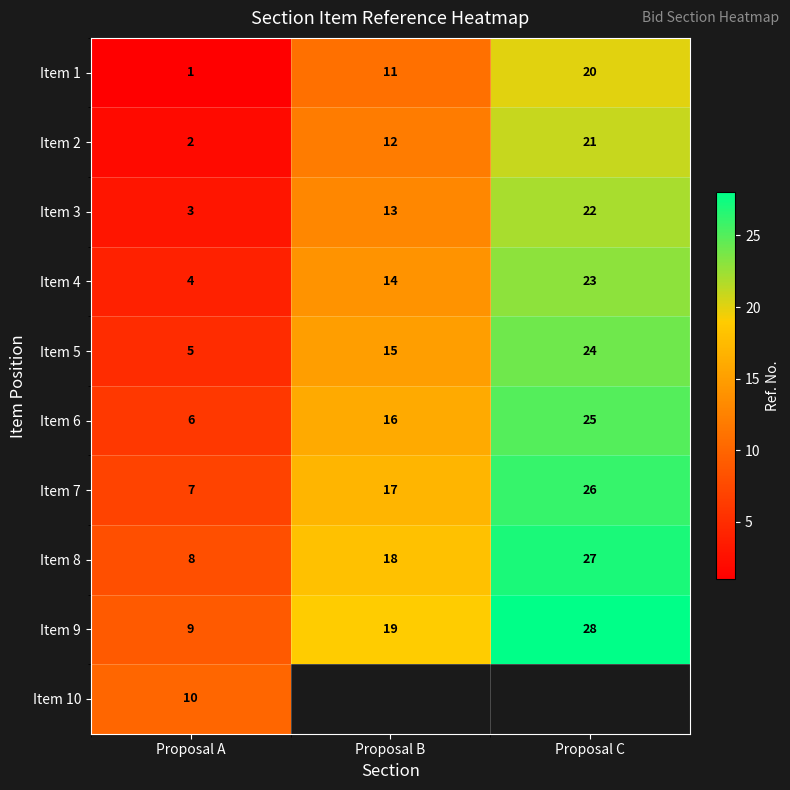

How many Item 2 values are between 2 and 21?

3